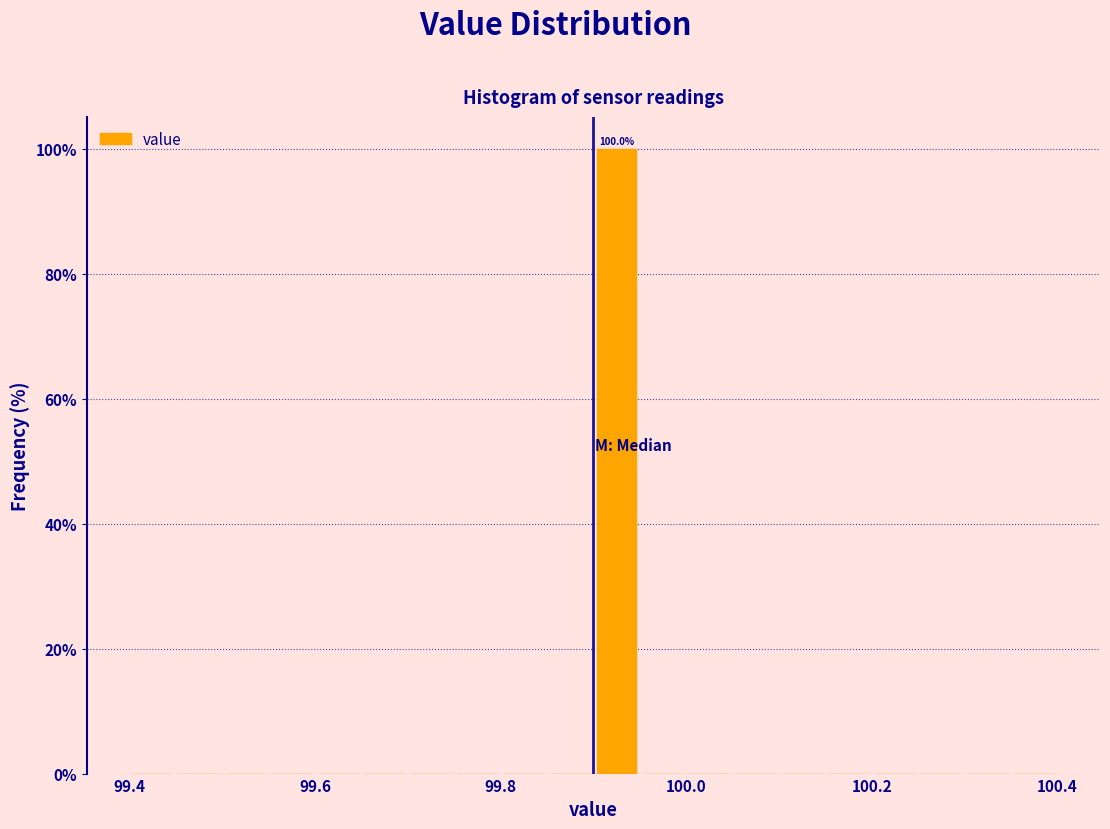

Around what value on the x-axis is the tallest bar? Give the approximate position of its centre, as read against the axis.

99.92